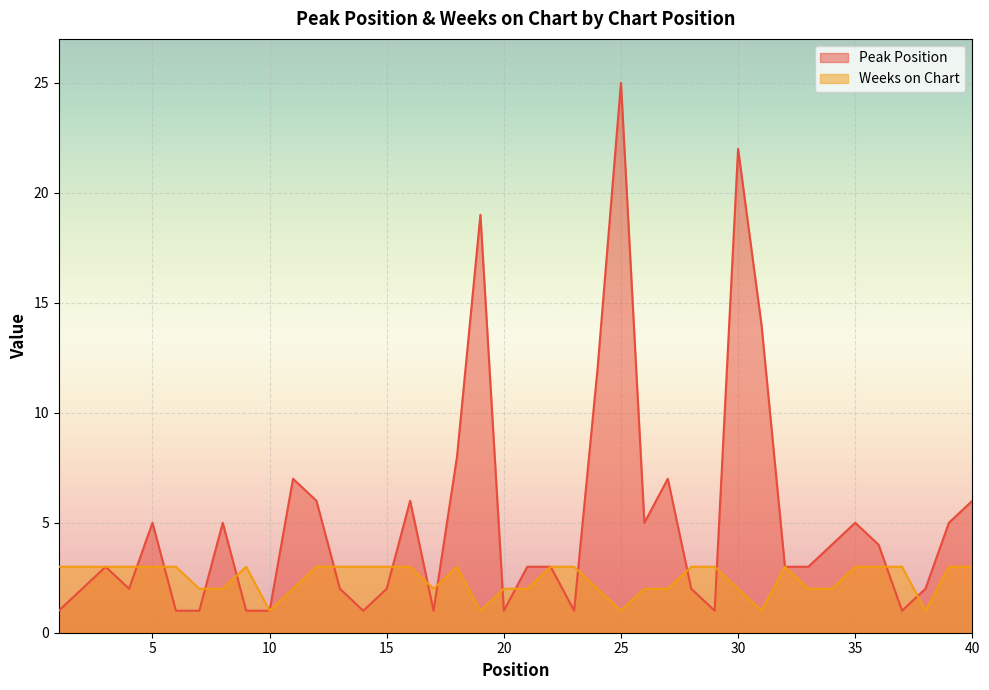

How many interior local peaks does the Weeks on Chart series have?

3